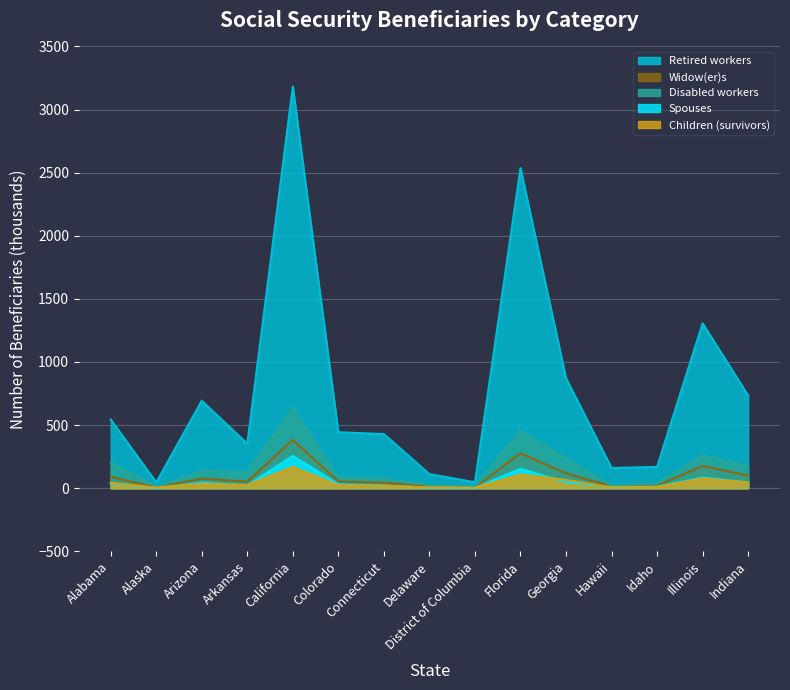

What is the difference between the maximum and minimum values in the Disabled workers series?

627.7